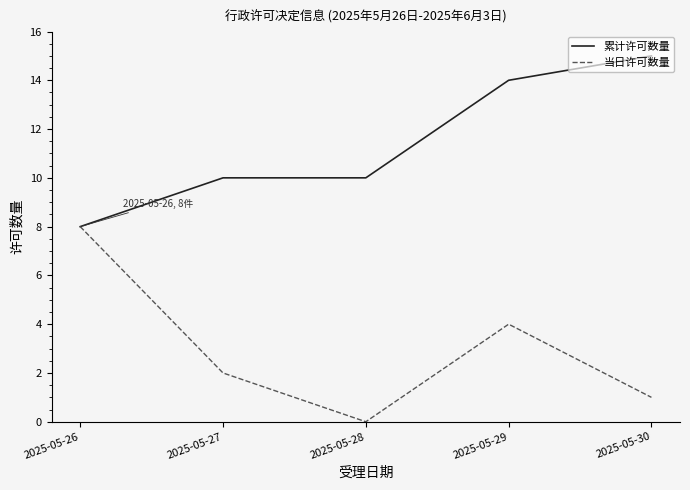

True or false: 累计许可数量 has a value of 8 at 2025-05-30.

False